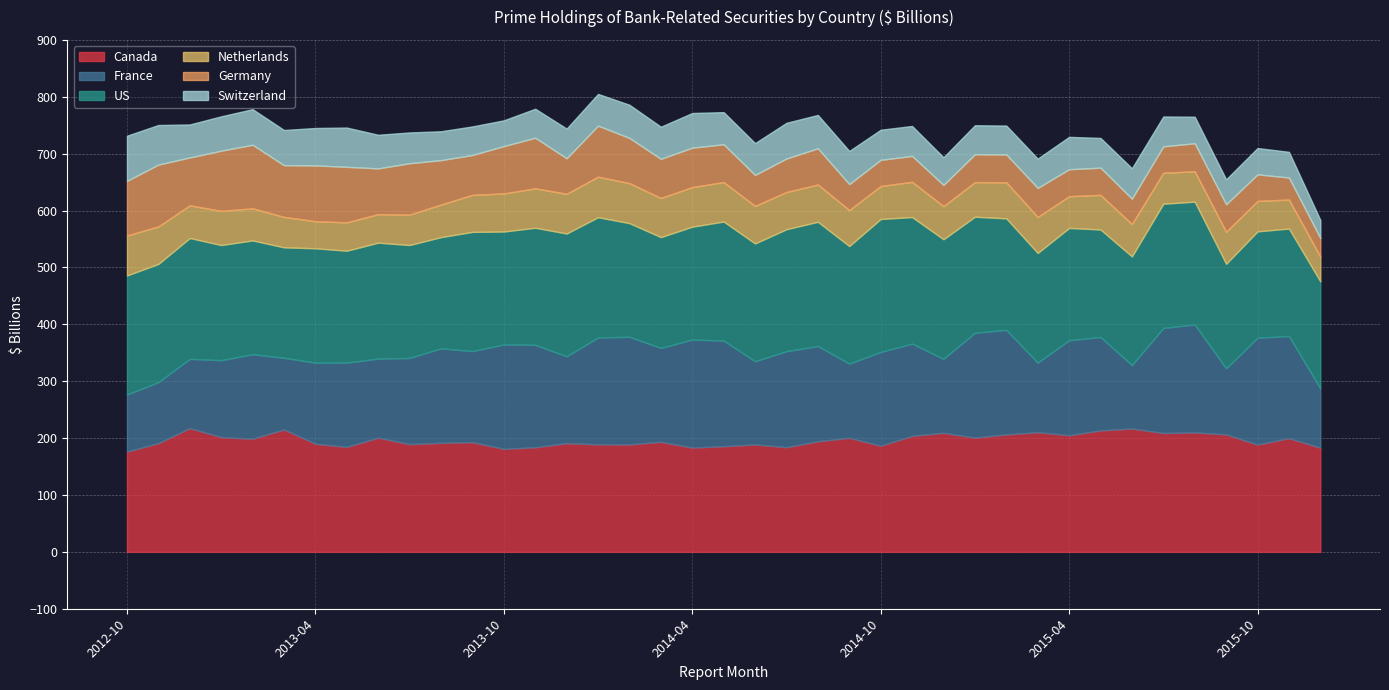

What is the maximum value for US?

233.7